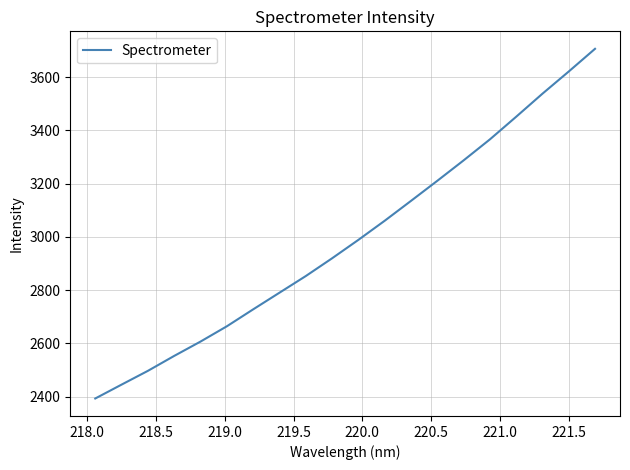

What is the smallest value displayed?

2393.5